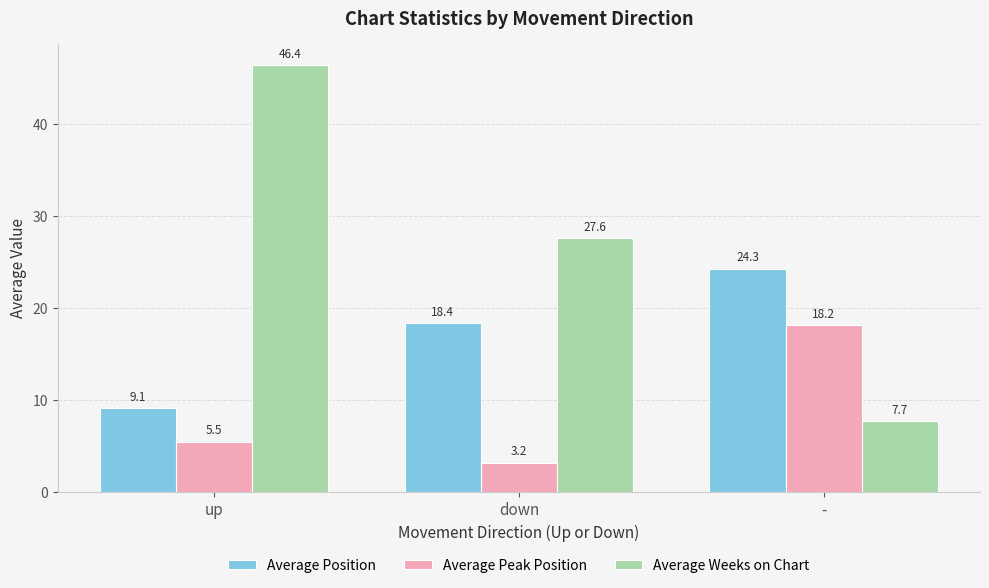

What is the minimum value shown in the chart?

3.2